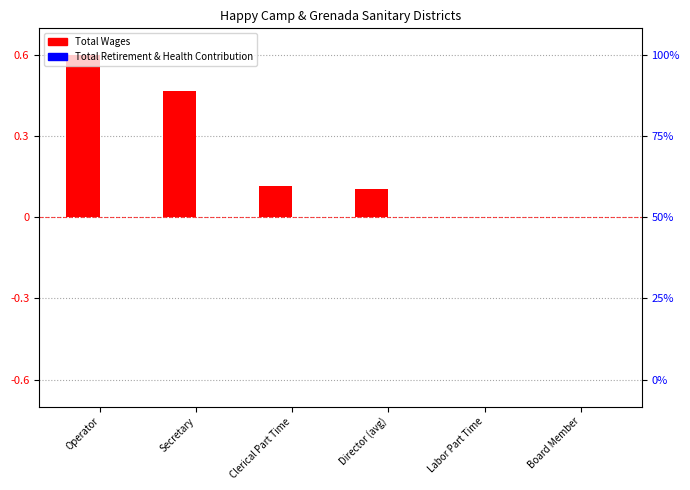

At which category is the sum across all series the highest?

Operator